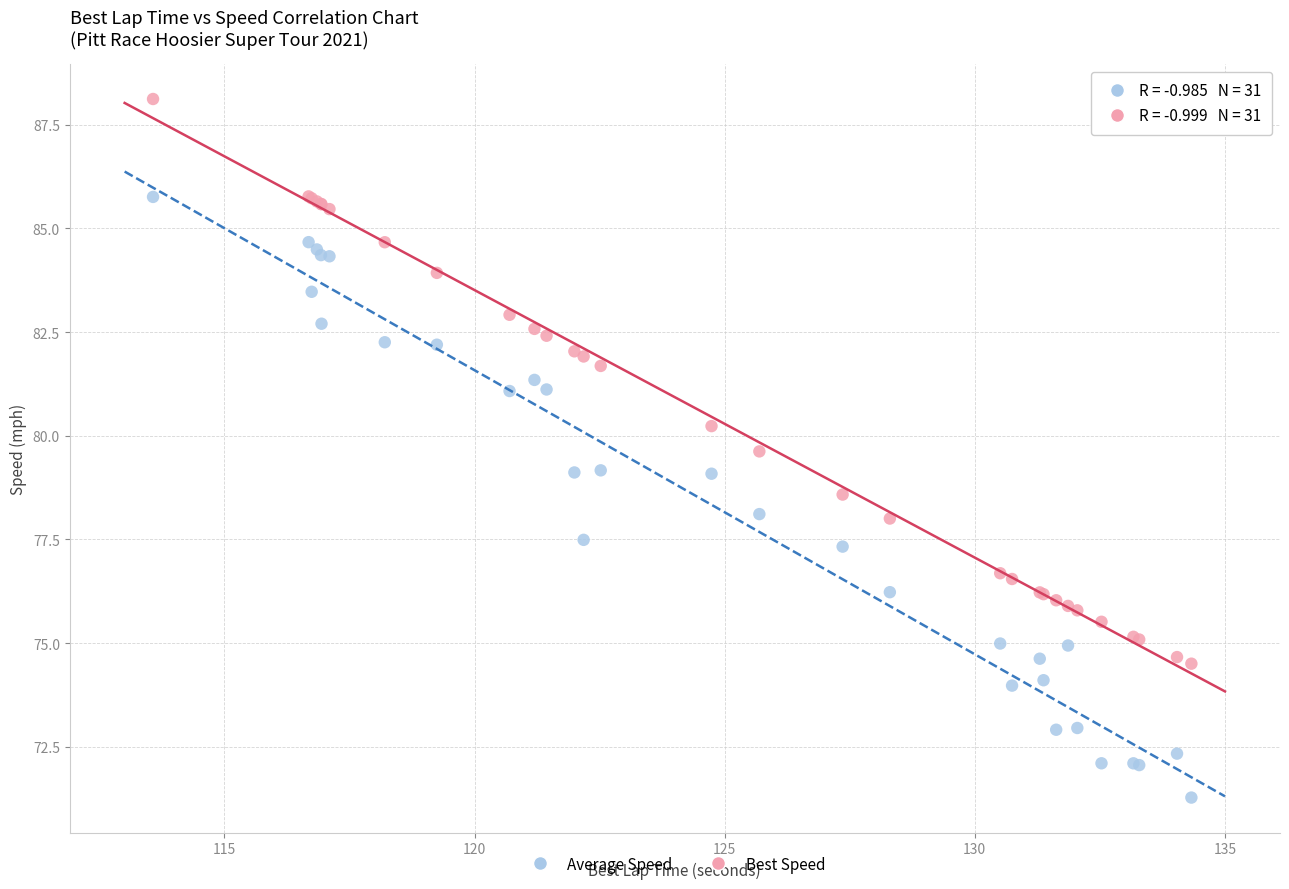

Which series reaches the maximum Y coordinate?

Best Speed